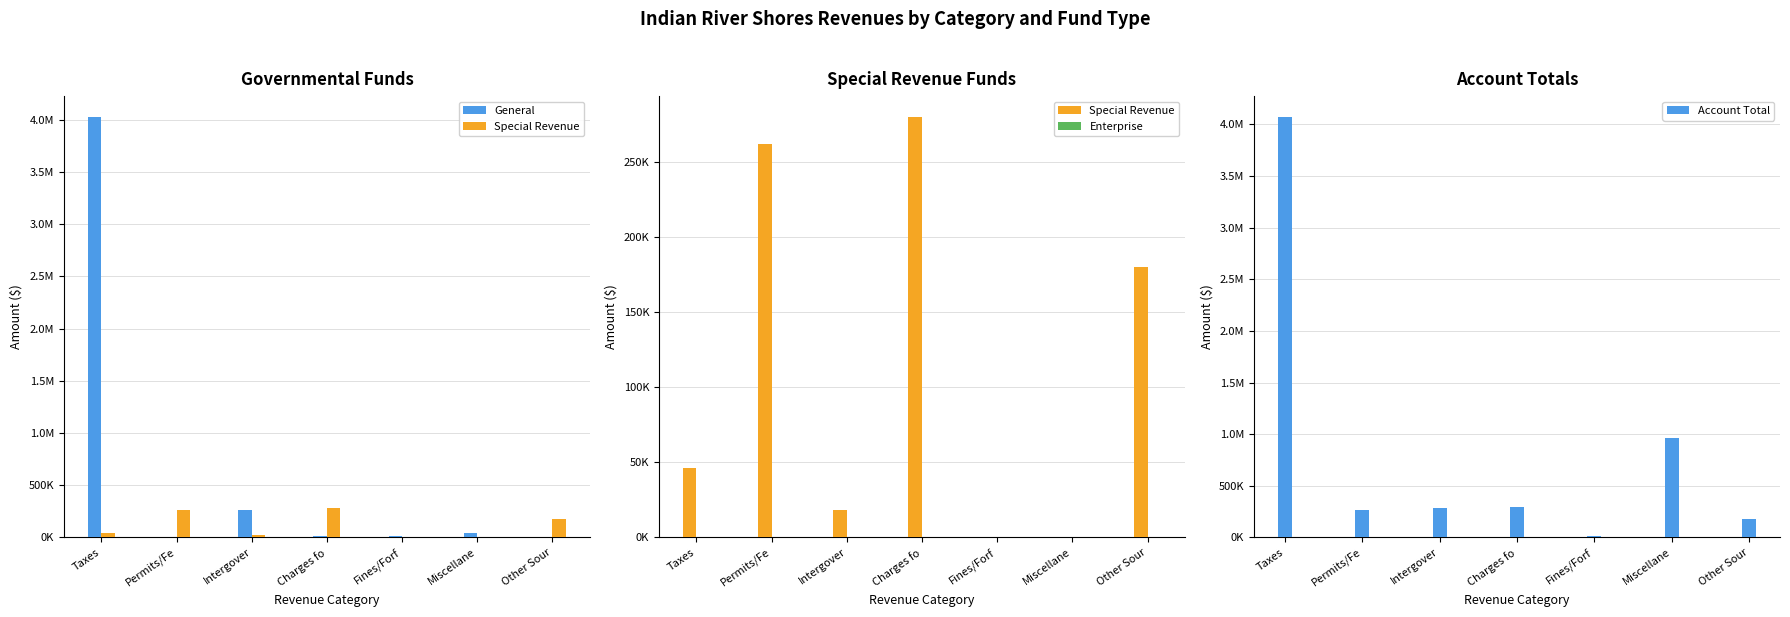

Reading left to right, extract all data points from this chart.

General: 4024770	0	266520	16150	13168	40274	225
Special Revenue: 45937	262160	18363	279982	0	0	180347
Enterprise: 0	0	0	0	0	0	0
Account Total: 4070707	262160	284883	296132	13168	960427	180572